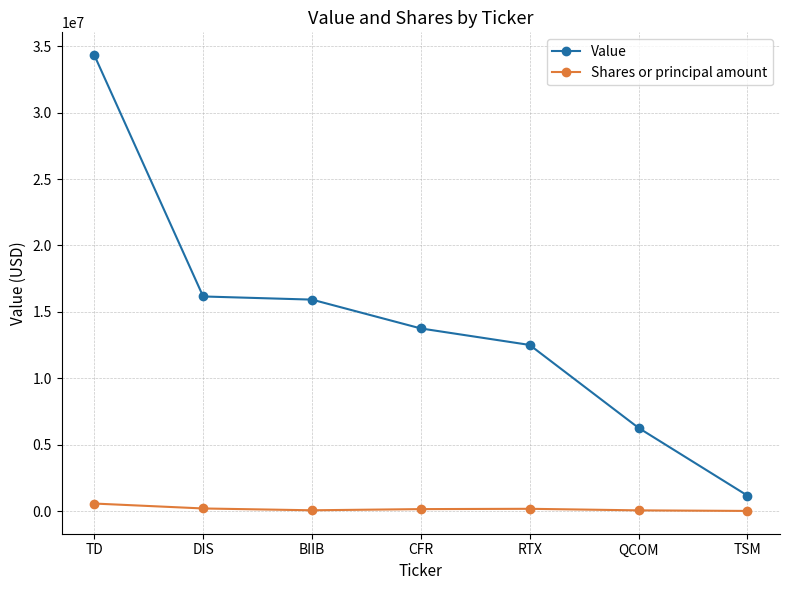

At how many categories does at least one series exceed 9680598?

5